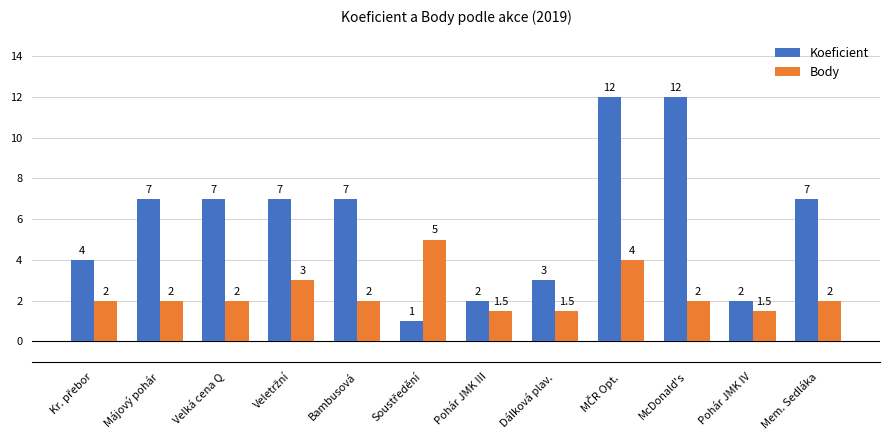

Which series has the largest total across all categories?

Koeficient